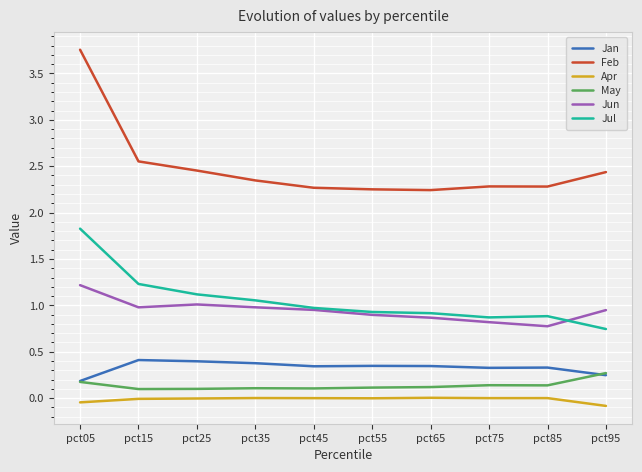

List the series in order of their peak value, lowest first.

Apr, May, Jan, Jun, Jul, Feb